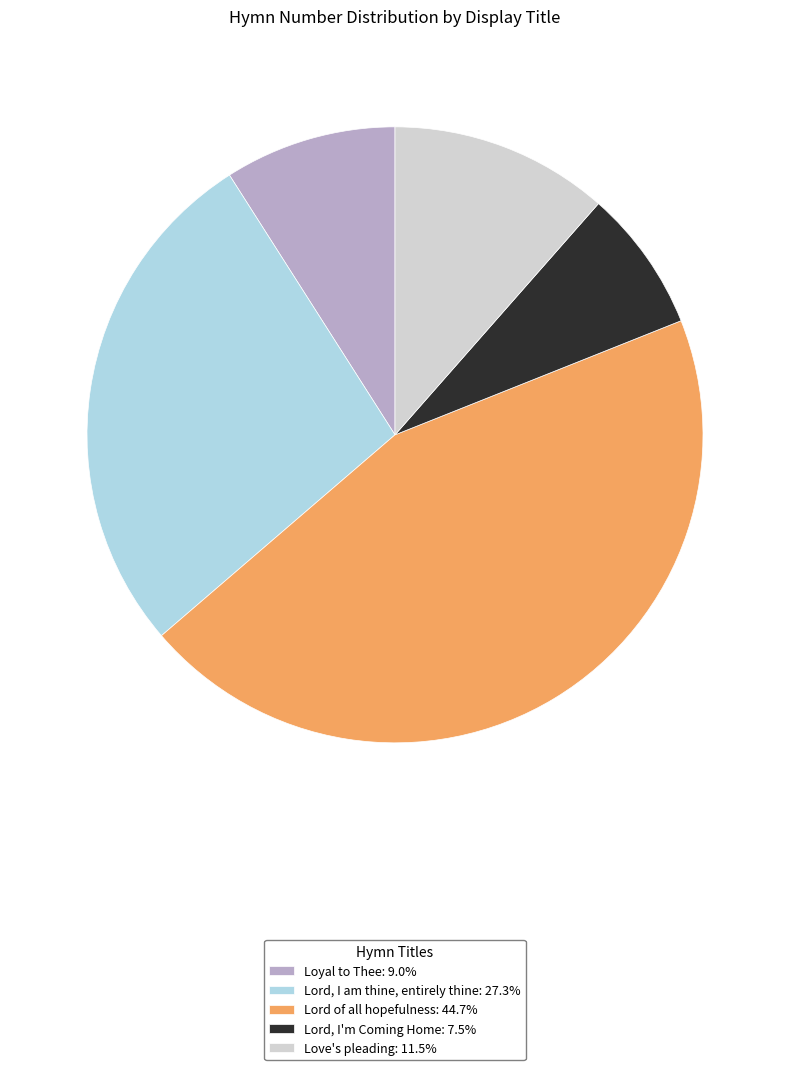

Rank the categories by value from lowest to highest.

Lord, I'm Coming Home, Loyal to Thee, Love's pleading, Lord, I am thine, entirely thine, Lord of all hopefulness